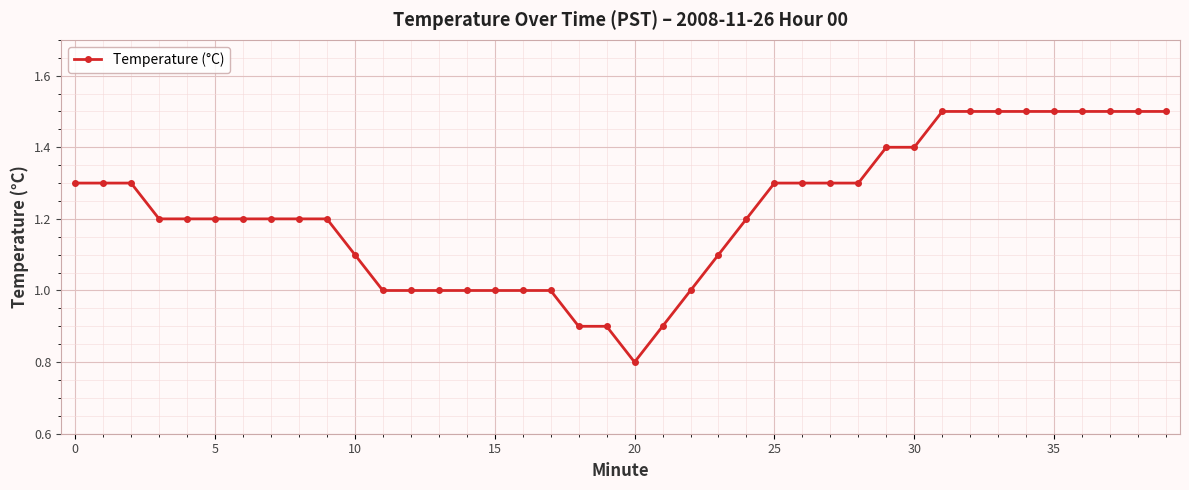

Count the number of data series in this chart.

1